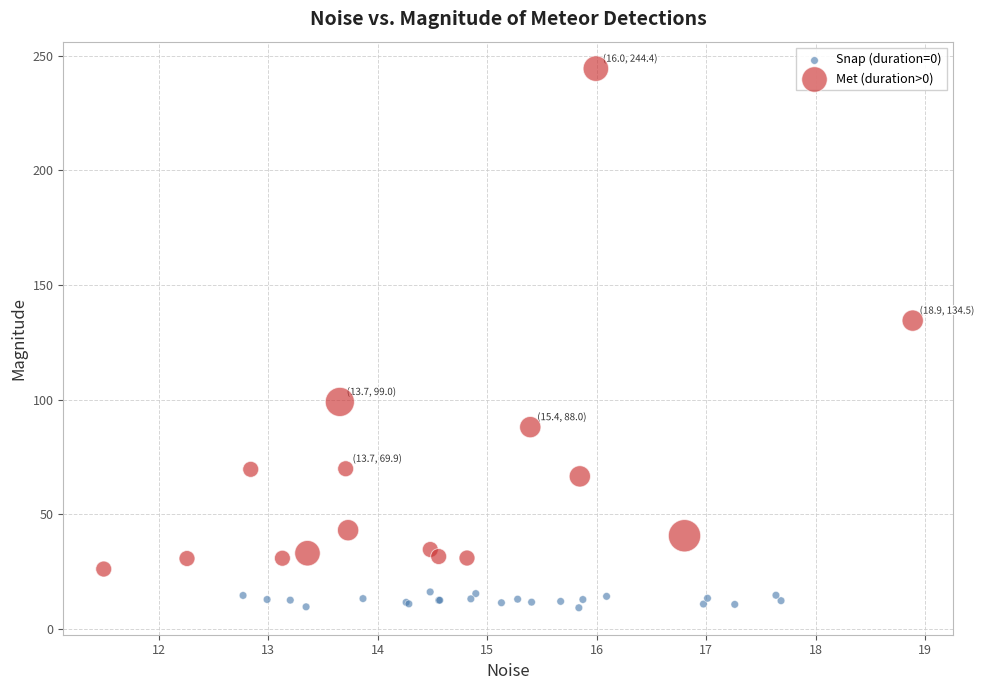

What are all the series names shown in the legend?

Snap (duration=0), Met (duration>0)